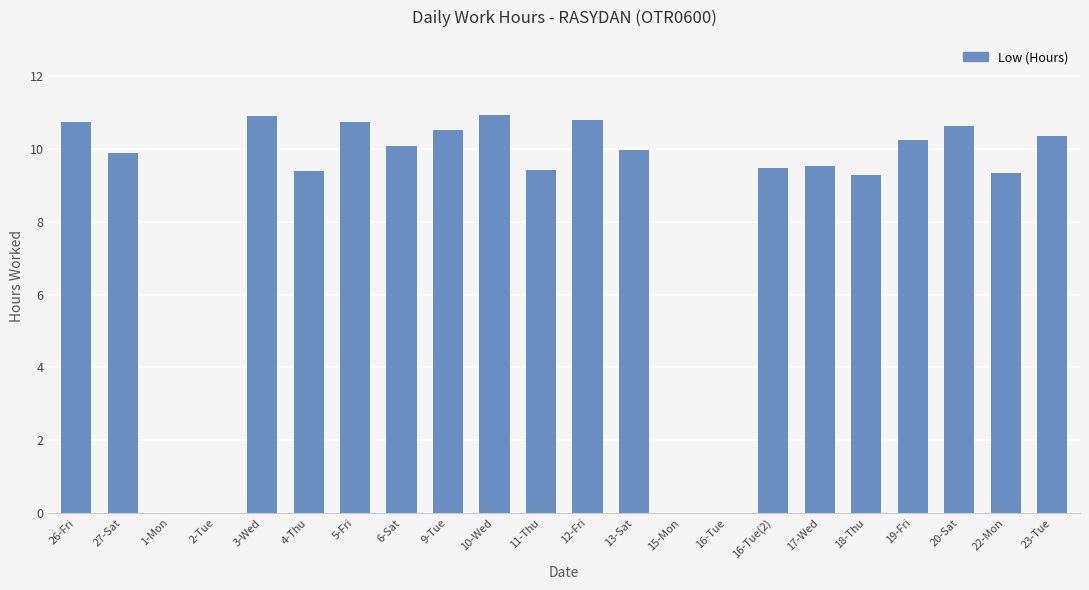

Where does the data first go above 9?

26-Fri